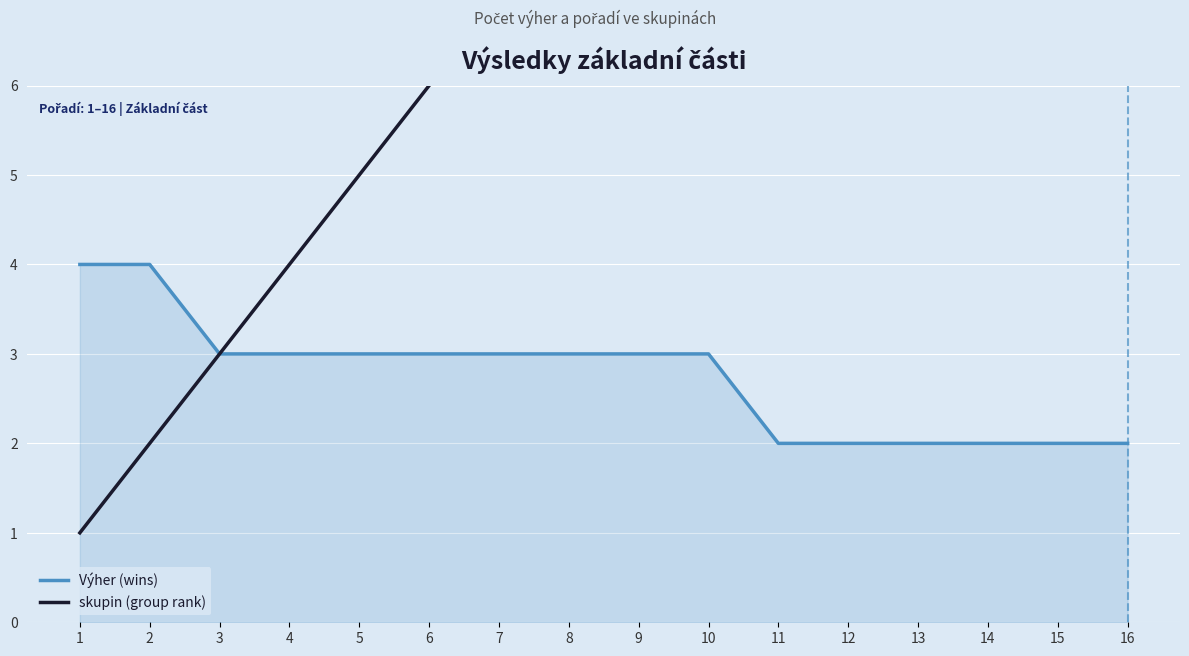

True or false: skupin (group rank) and Výher (wins) cross at least once.

False